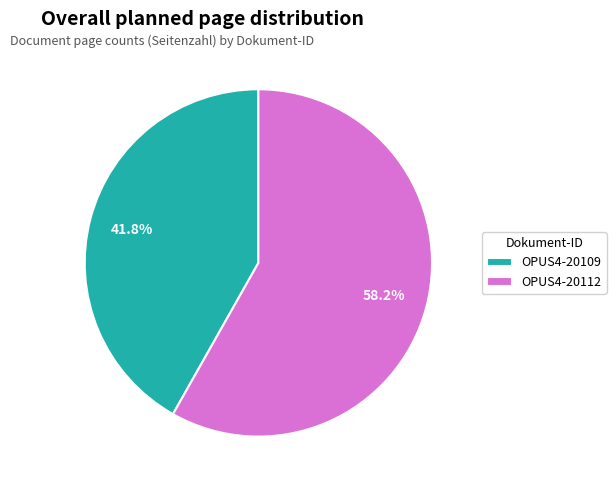

What is the smallest slice in the pie chart?

OPUS4-20109